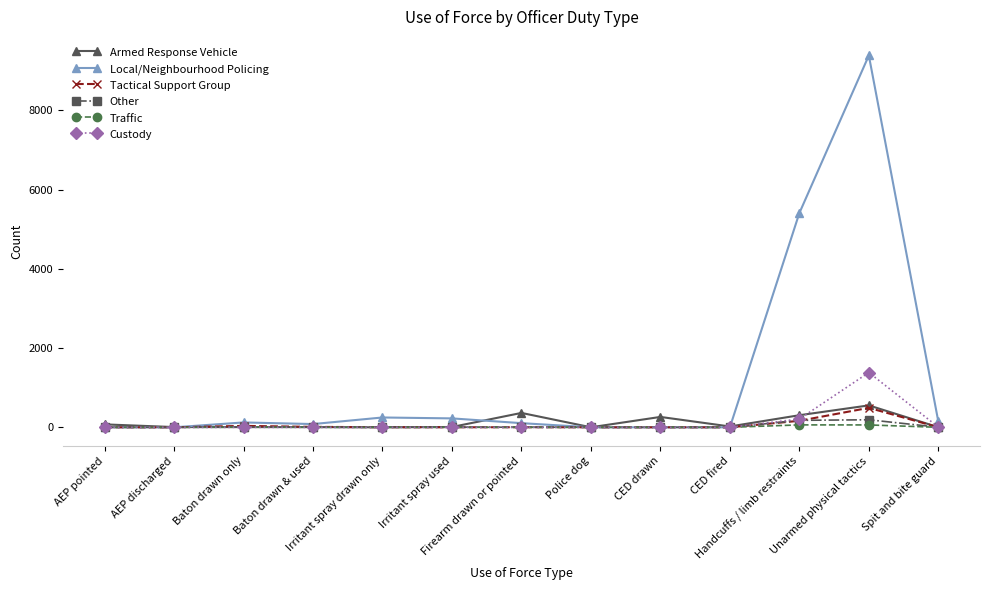

What value does the Local/Neighbourhood Policing series have at Baton drawn only?

123